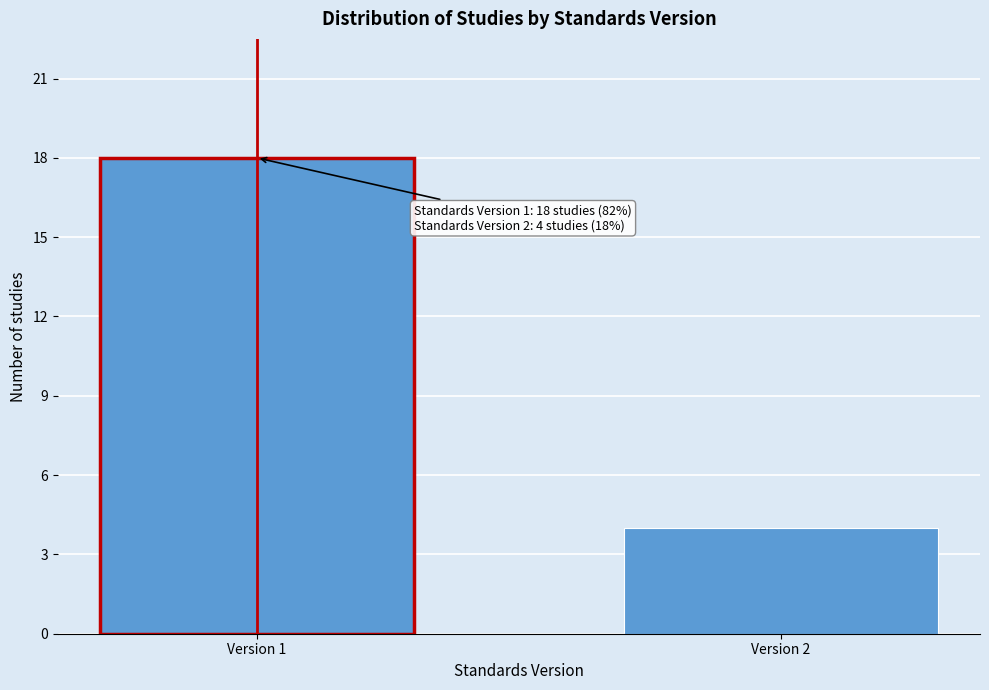

Reading left to right, extract all data points from this chart.

18	4